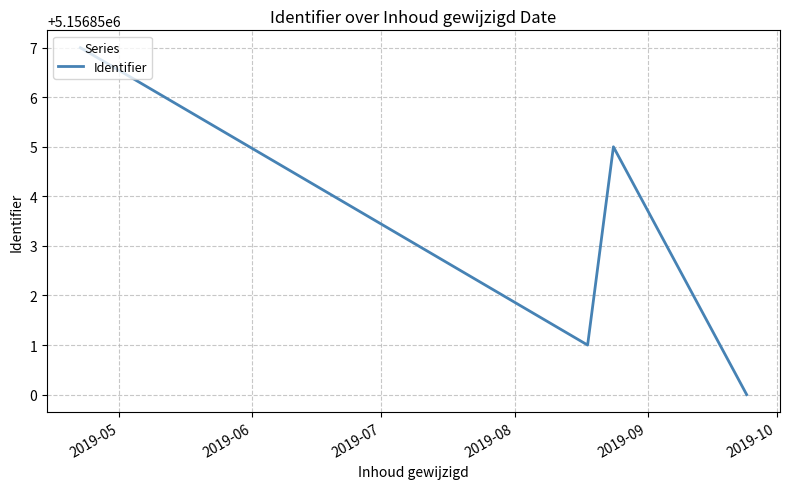

How many interior local valleys (lower than both neighbors) does the data have?

1